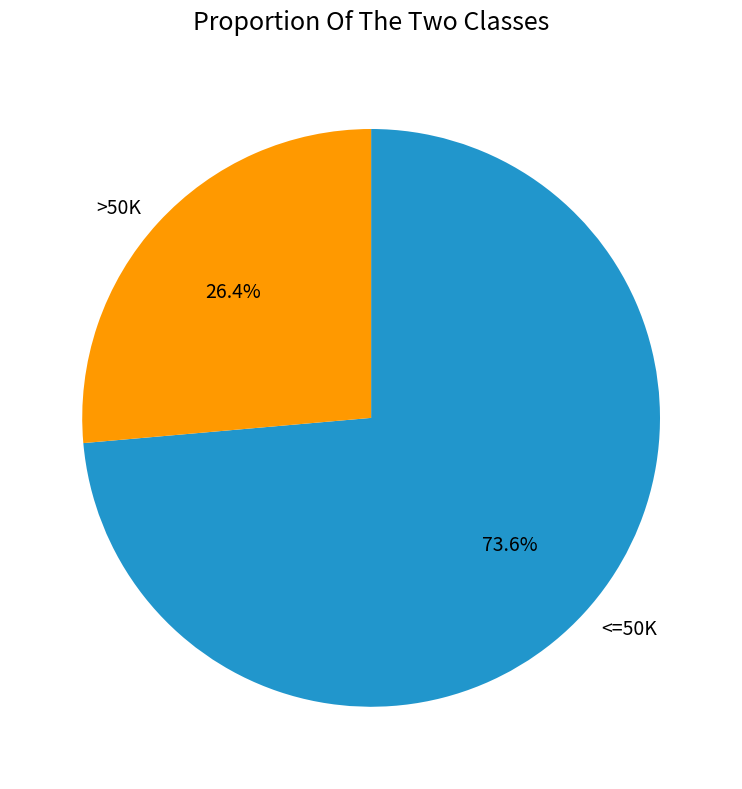

What is the ratio of the value at >50K to the value at <=50K?

0.4